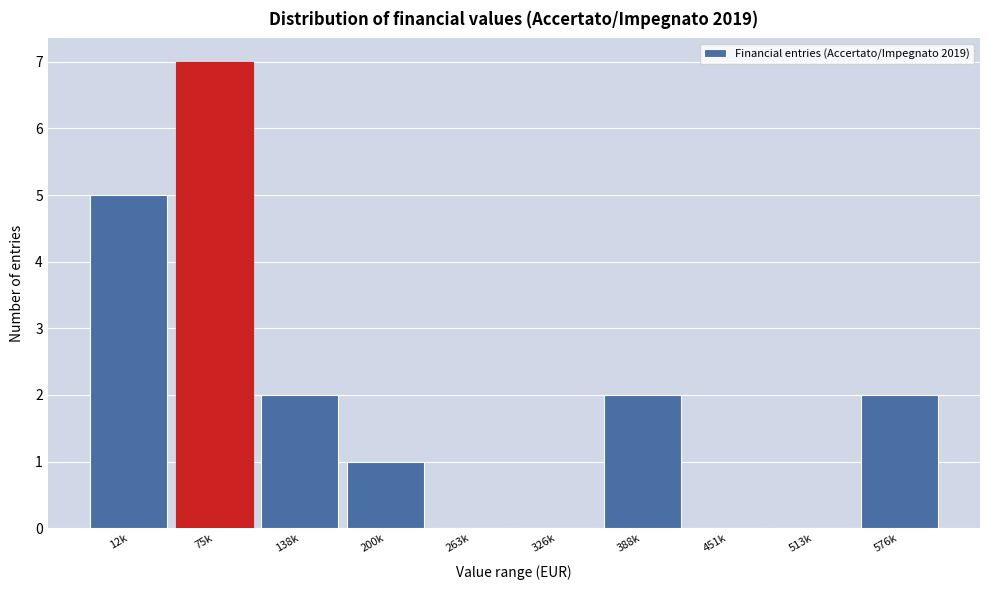

Reading left to right, what are all the values shown in this chart?

12k=5	75k=7	138k=2	200k=1	263k=0	326k=0	388k=2	451k=0	513k=0	576k=2